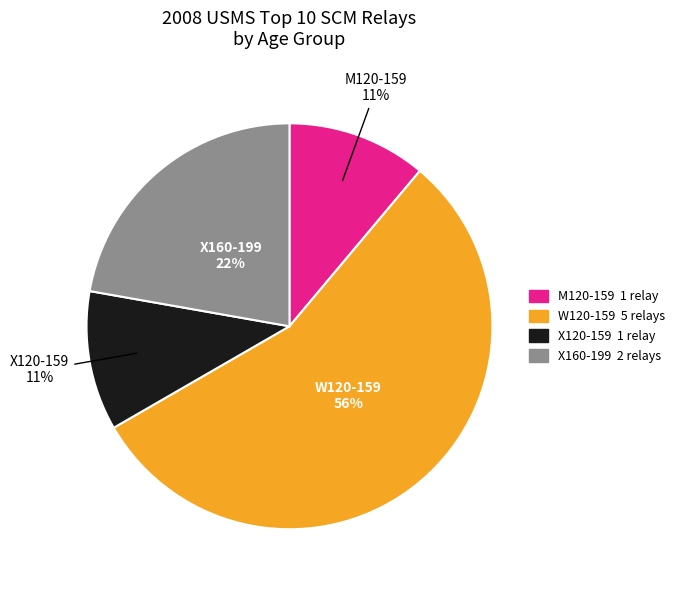

Does any single category account for the majority?

Yes